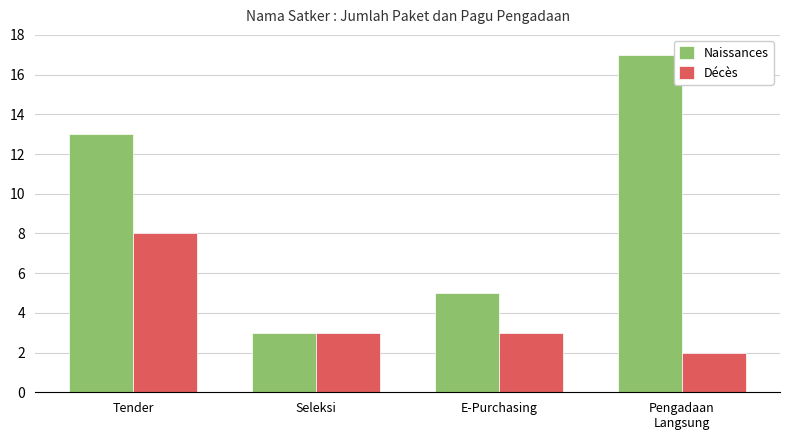

Is it true that Naissances equals 17 at Pengadaan
Langsung?

True